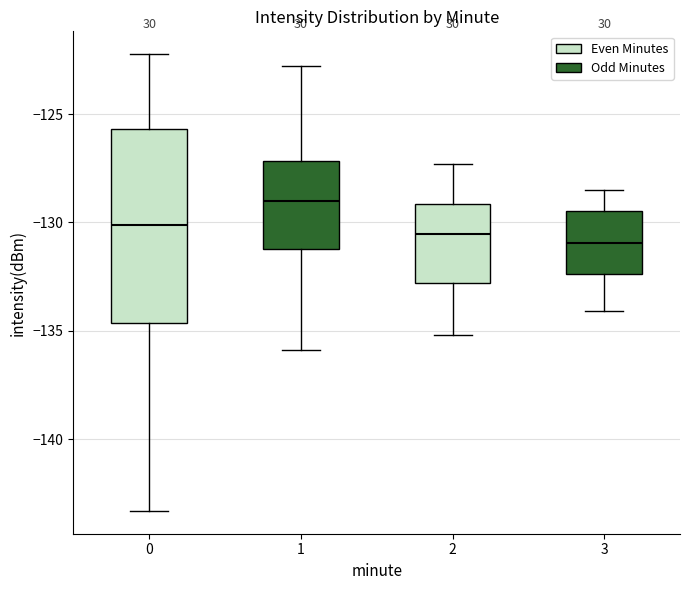

Reading left to right, read every box against the y-axis: the position of its median line, the range the box covers, and the ends of its whiskers. The values are not printed on the chart, so give them approximately, as read against the axis.

0: median -130.0, box -134.5 to -125.5, whiskers -143.5 to -122.0
1: median -129.0, box -131.0 to -127.0, whiskers -136.0 to -123.0
2: median -130.5, box -133.0 to -129.0, whiskers -135.0 to -127.5
3: median -131.0, box -132.5 to -129.5, whiskers -134.0 to -128.5